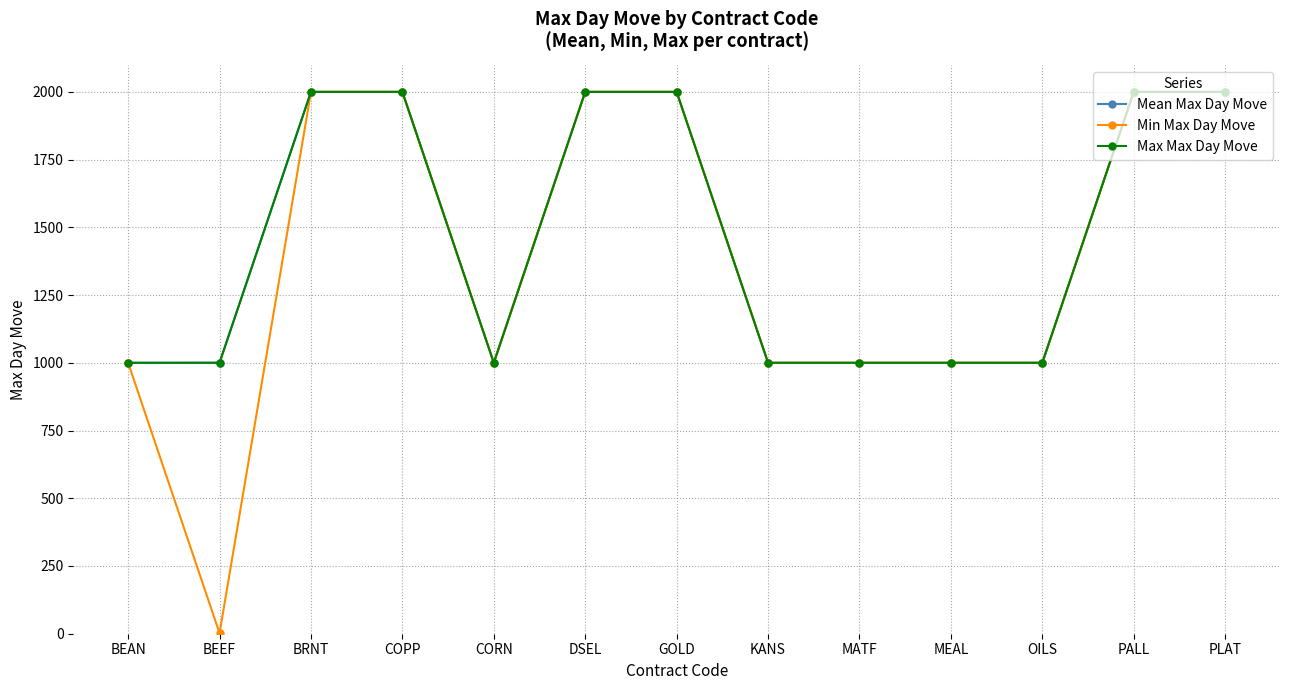

What position from the right is PALL?

2